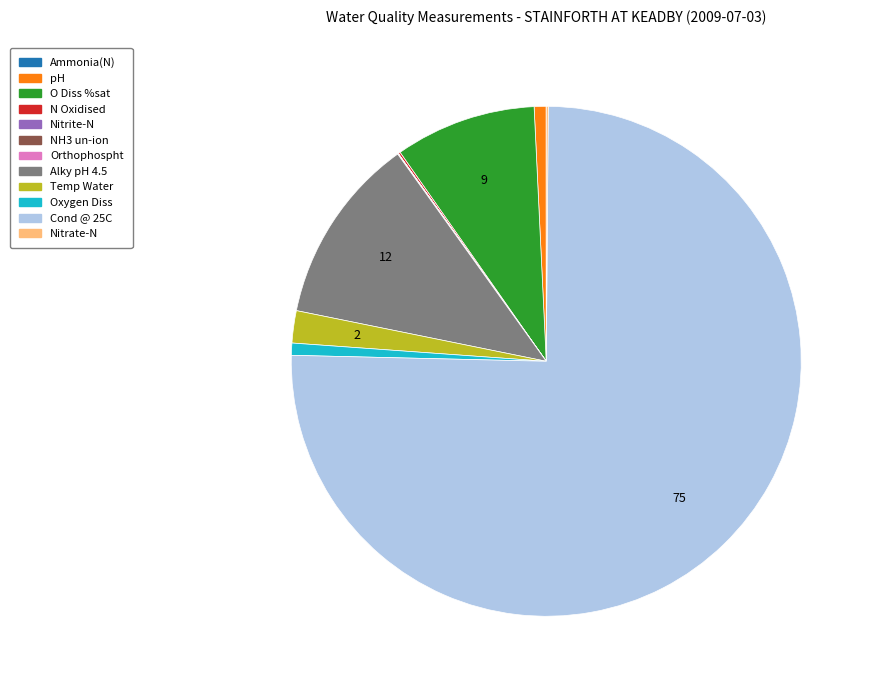

Which slice is the largest?

Cond @ 25C